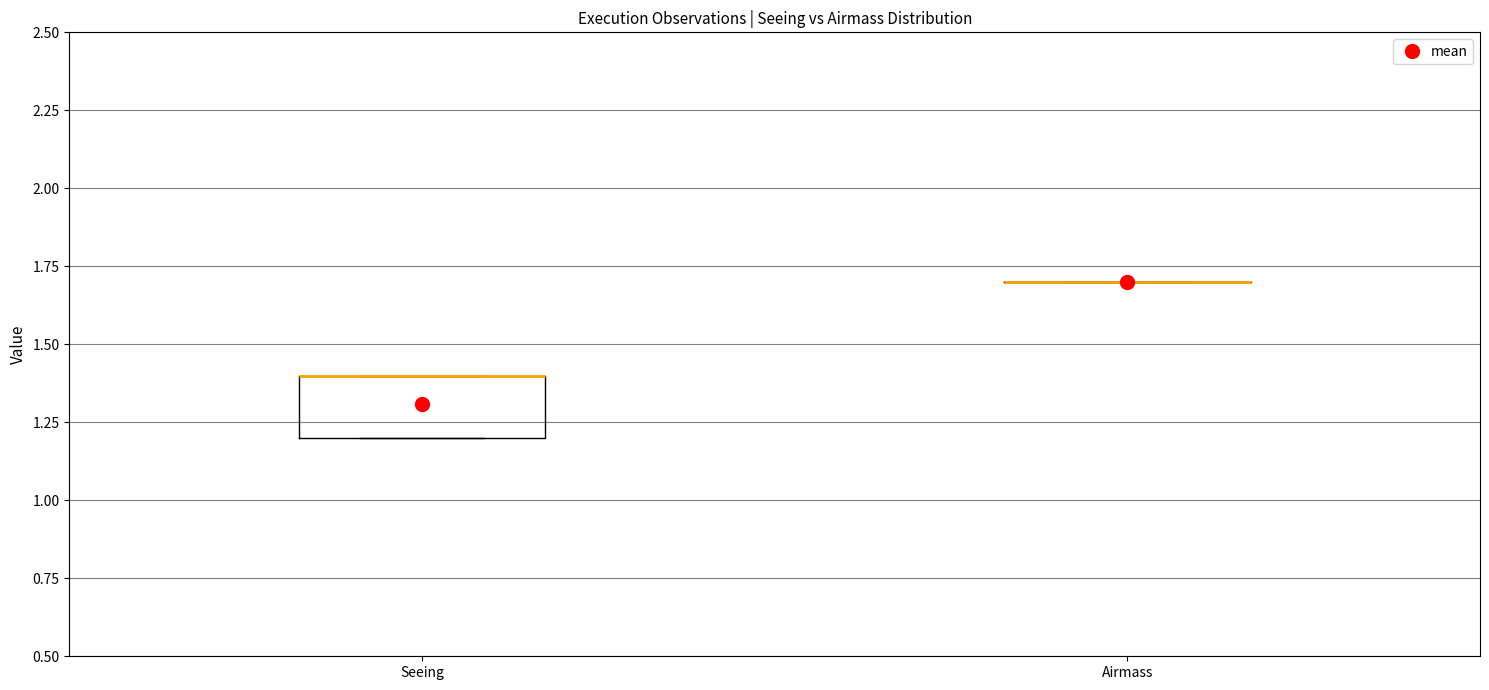

Where is the lower edge of the box for Seeing on the y-axis? The values are not printed on the chart, so give them approximately, as read against the axis.

1.2